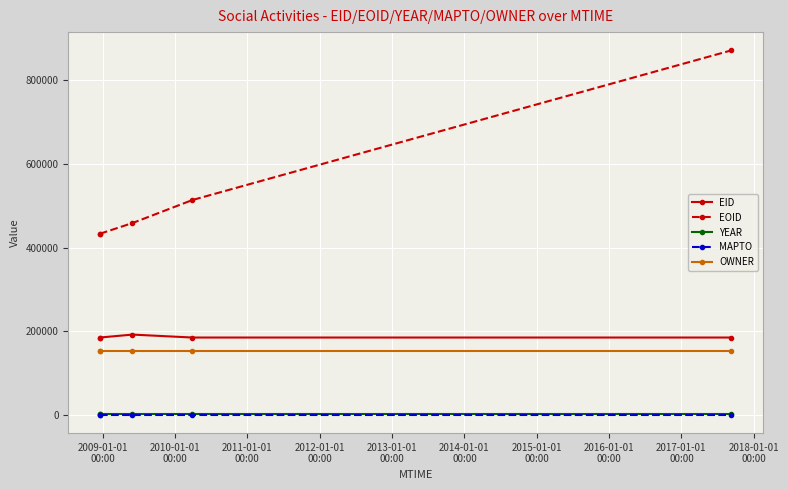

What is the lowest value of the OWNER series?

151699